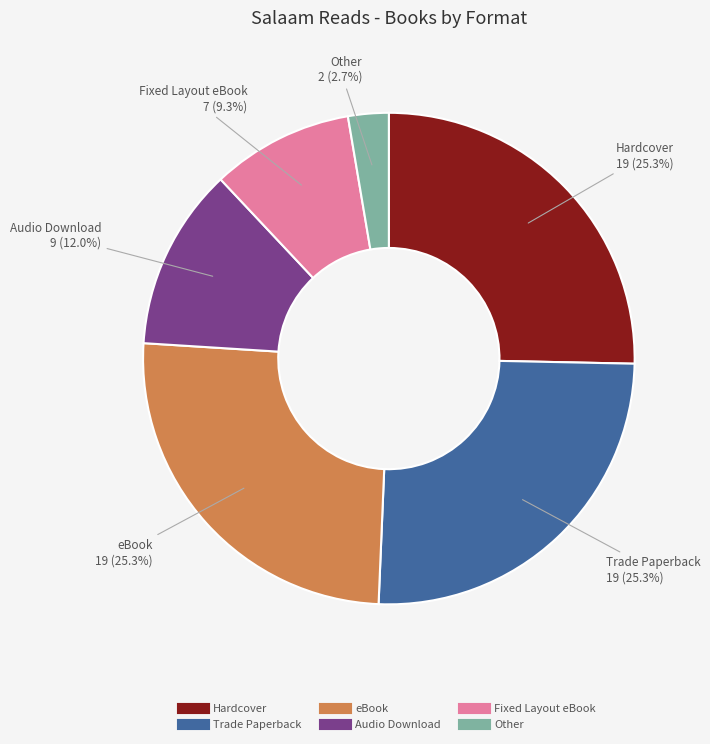

True or false: Hardcover accounts for 25% of the total.

True